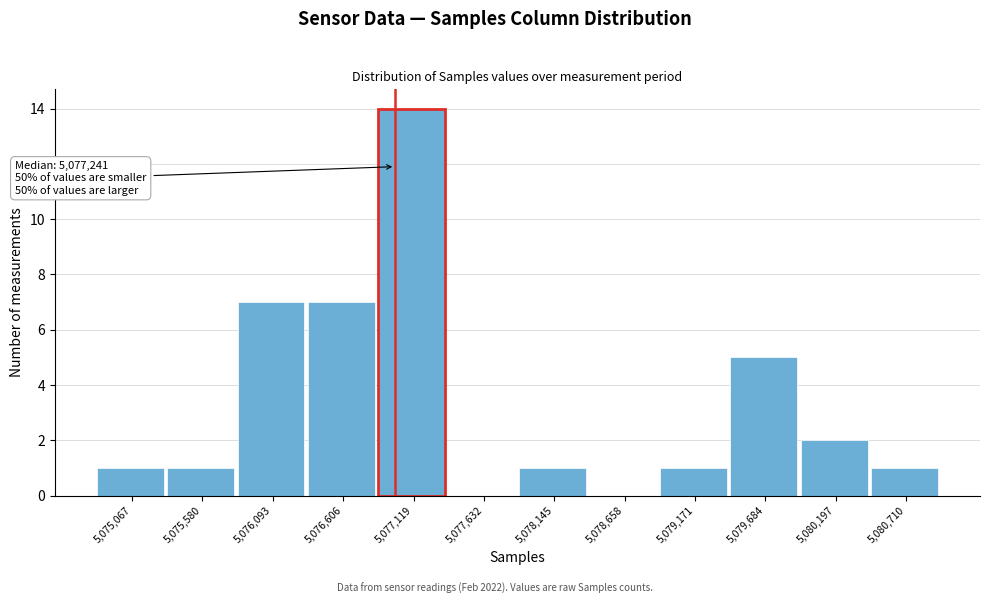

Reading left to right, list all the values displayed in this chart.

5,075,067=1	5,075,580=1	5,076,093=7	5,076,606=7	5,077,119=14	5,077,632=0	5,078,145=1	5,078,658=0	5,079,171=1	5,079,684=5	5,080,197=2	5,080,710=1